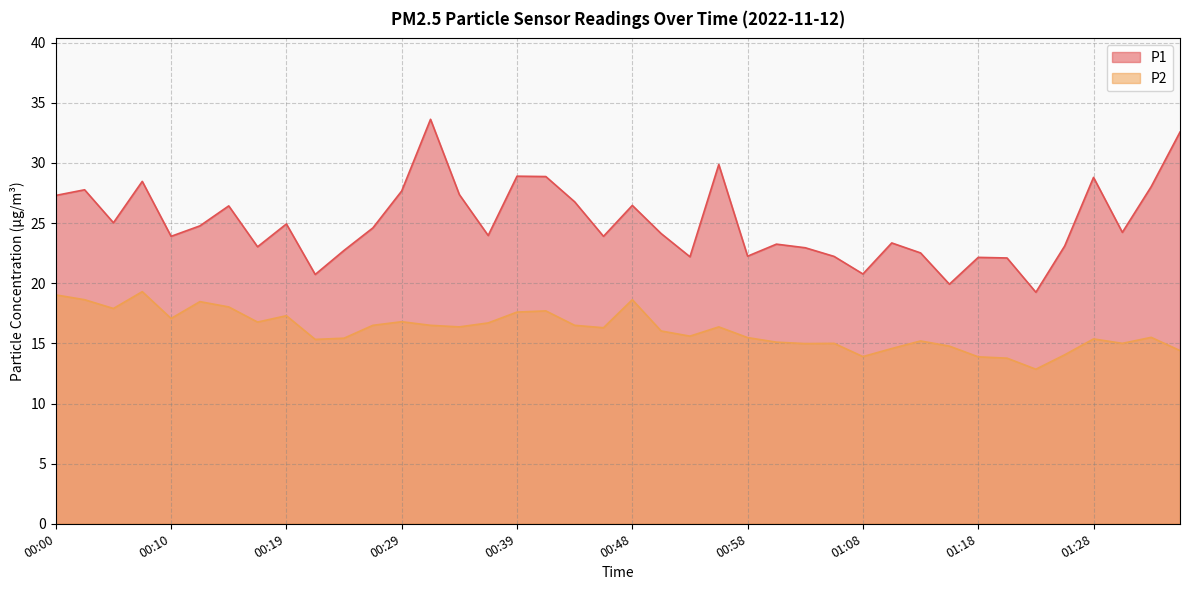

What is the difference between the maximum and second lowest values in the P1 series?

13.7